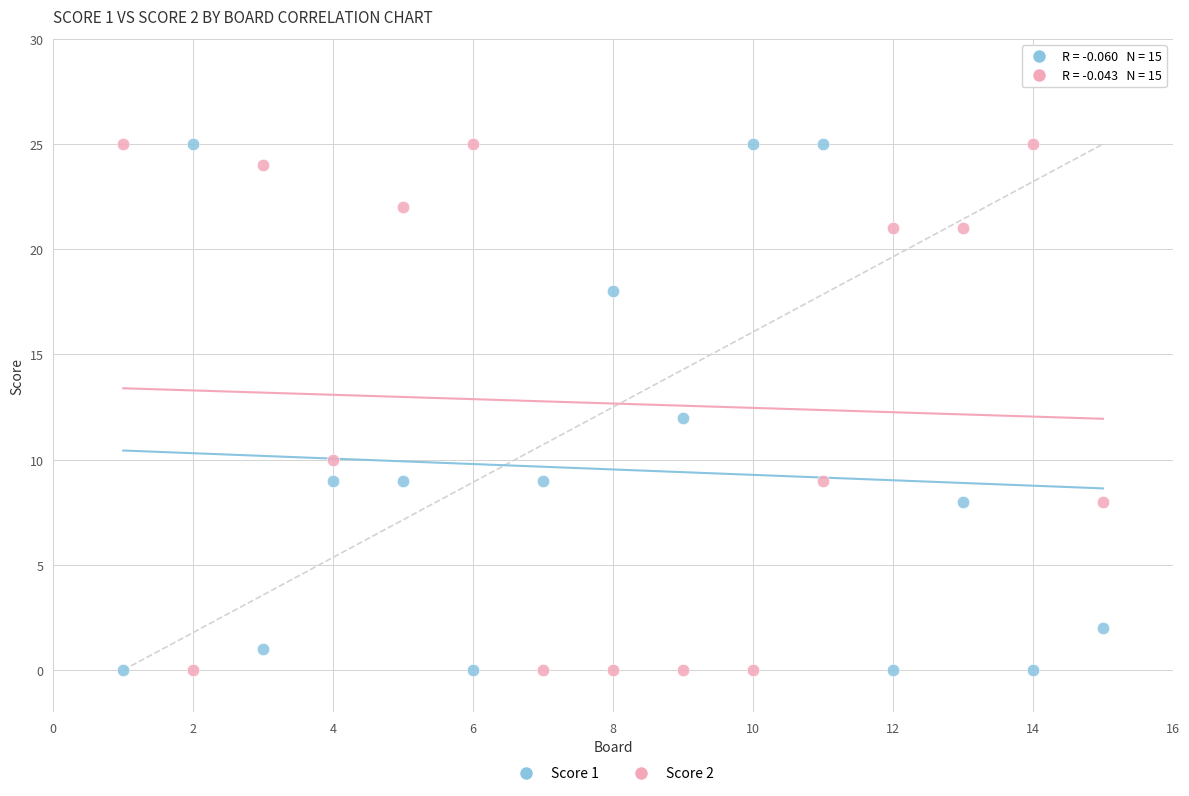

Across all data points, what is the range of X values (max minus min)?

14